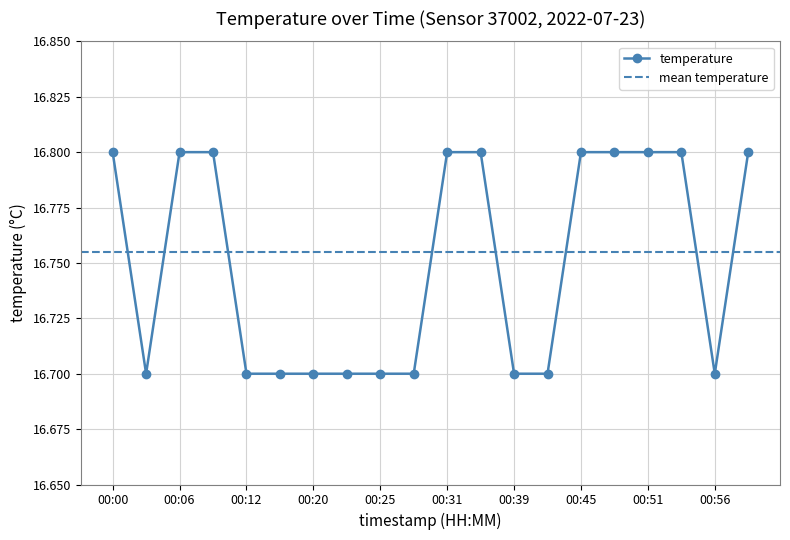

Reading left to right, extract all data points from this chart.

00:00=16.8	00:03=16.7	00:06=16.8	00:09=16.8	00:12=16.7	00:17=16.7	00:20=16.7	00:23=16.7	00:25=16.7	00:28=16.7	00:31=16.8	00:34=16.8	00:39=16.7	00:42=16.7	00:45=16.8	00:48=16.8	00:51=16.8	00:53=16.8	00:56=16.7	00:59=16.8